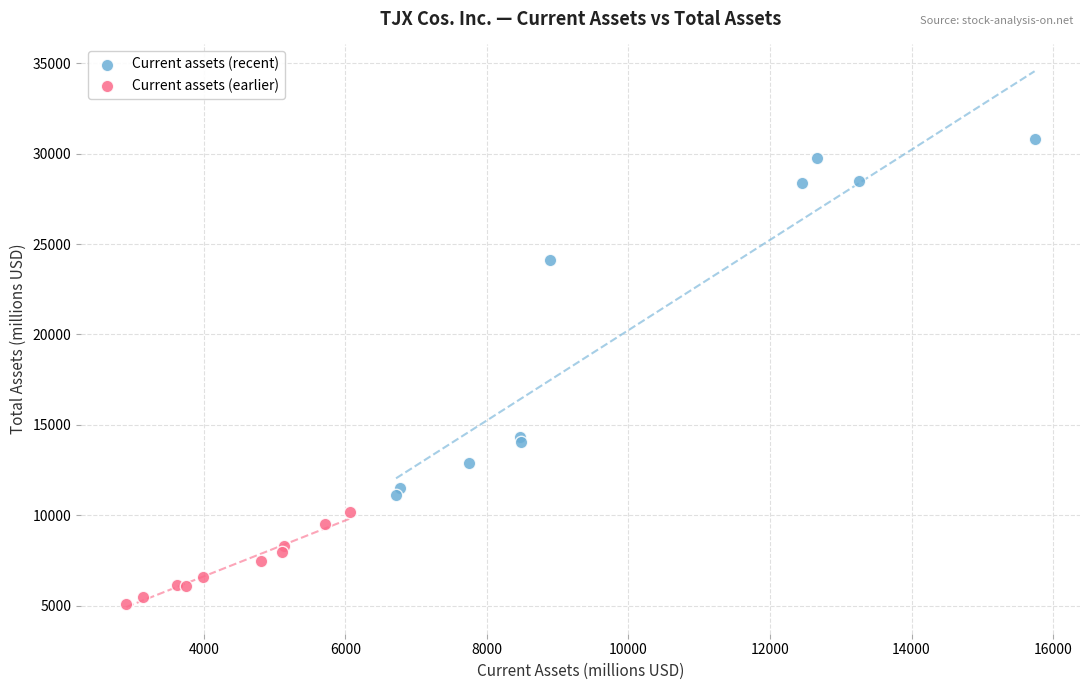

Which series has the largest Y range (max minus min)?

Current assets (recent)